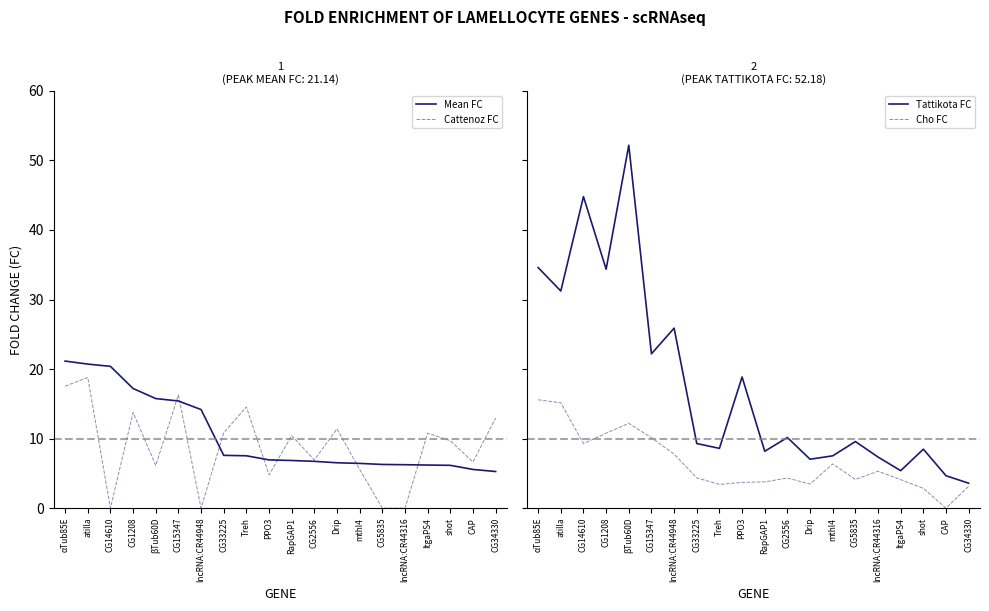

True or false: Tattikota FC and Cho FC intersect in this chart.

False